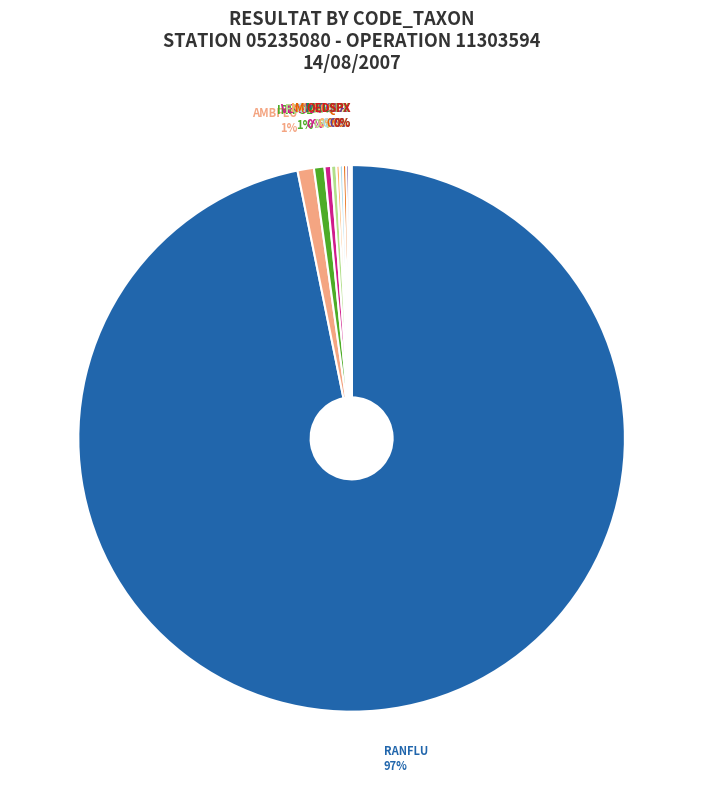

What is the majority slice?

RANFLU